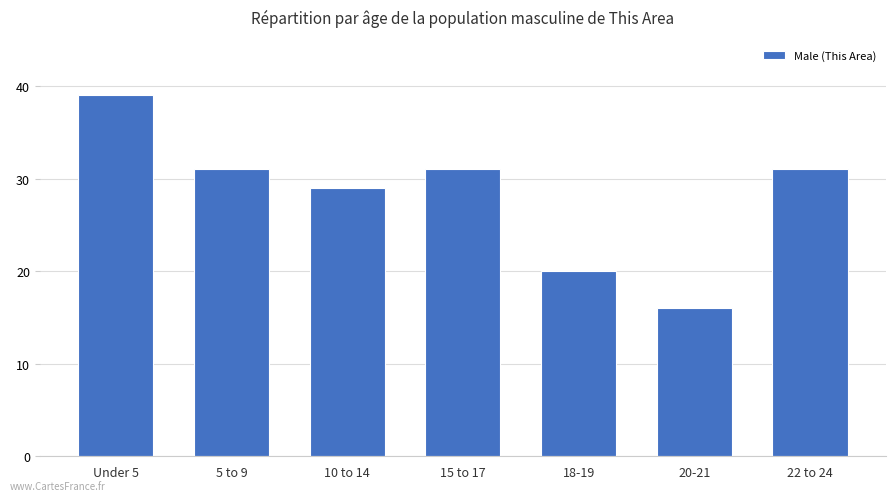

Reading right to left, list all the values displayed in this chart.

22 to 24=31	20-21=16	18-19=20	15 to 17=31	10 to 14=29	5 to 9=31	Under 5=39